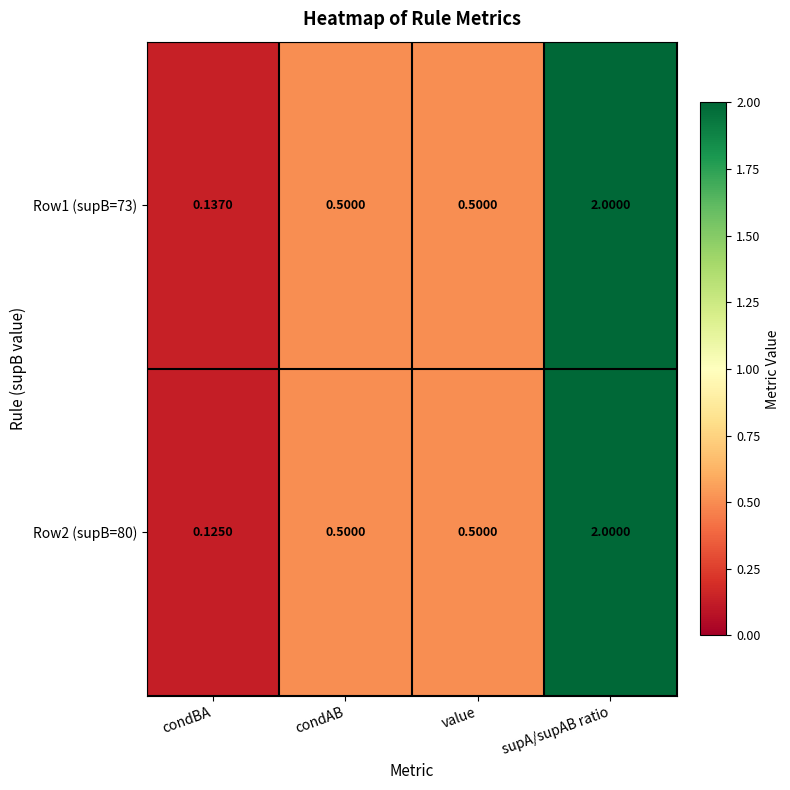

Which category has the lowest value in the Row2 (supB=80) series?

condBA